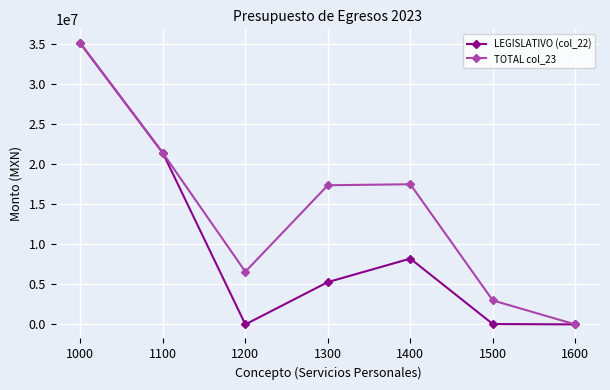

At which label does TOTAL col_23 first exceed 17365989?

1000